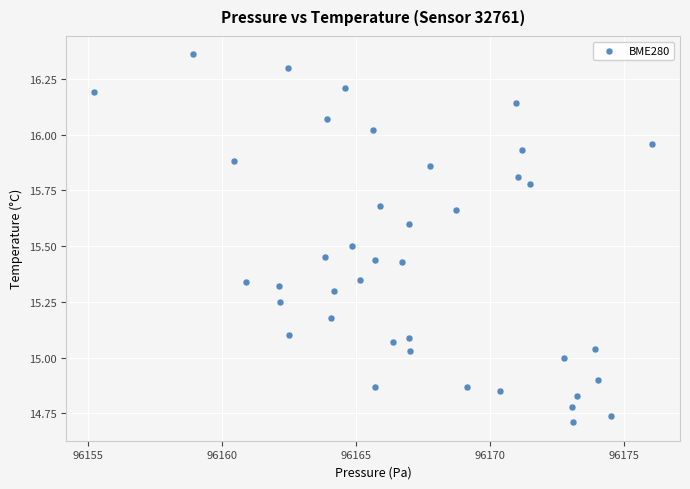

What is the range of X values (max minus min)?

20.8